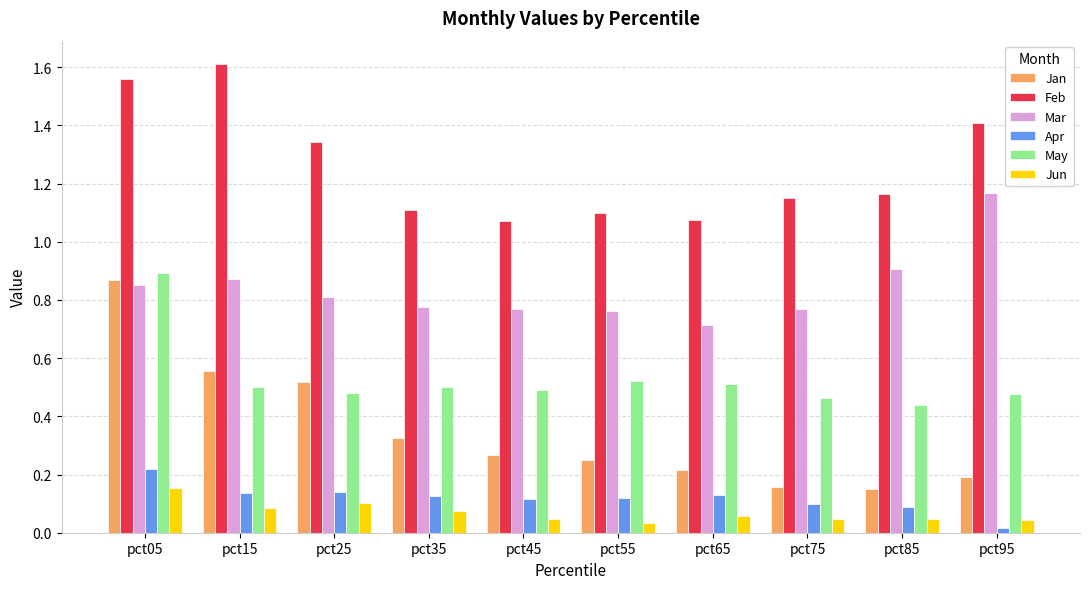

How many bars are there in total?

60